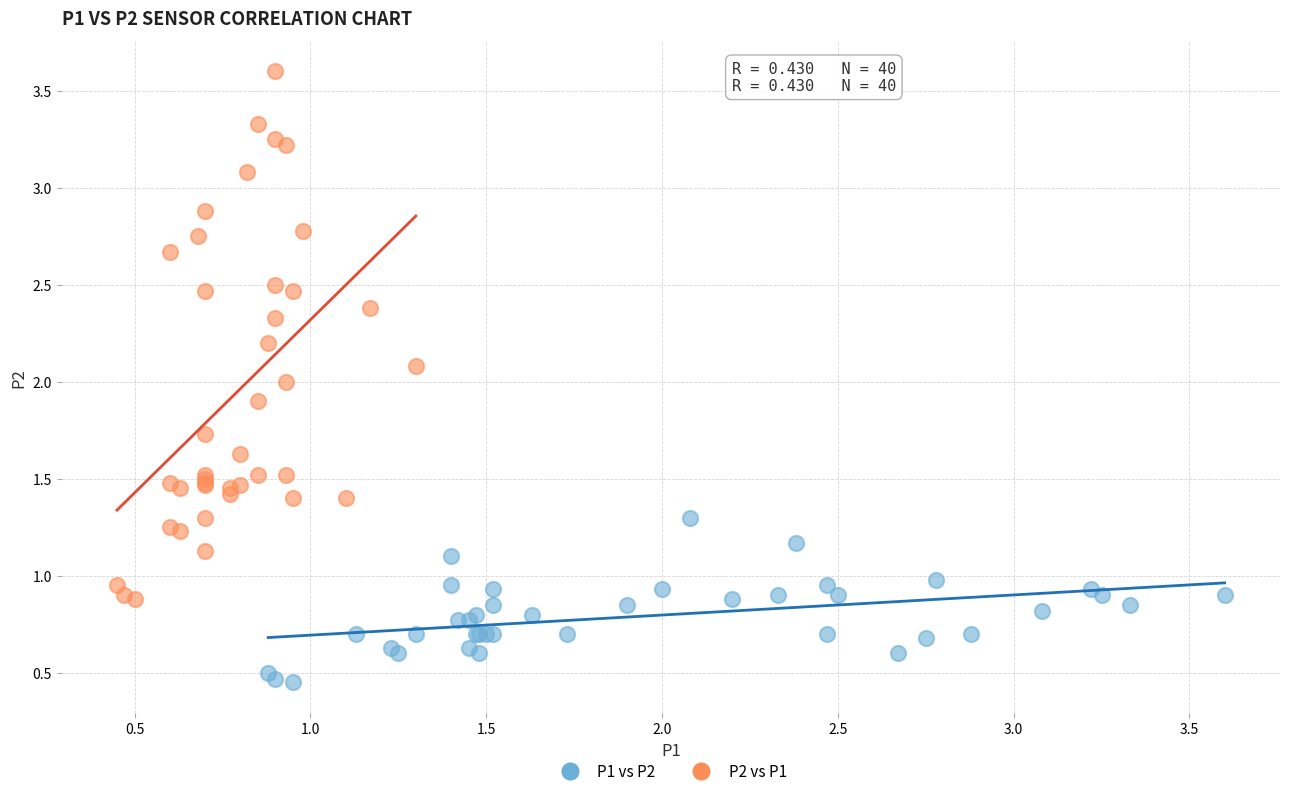

Which series contains the lowest Y value?

P1 vs P2